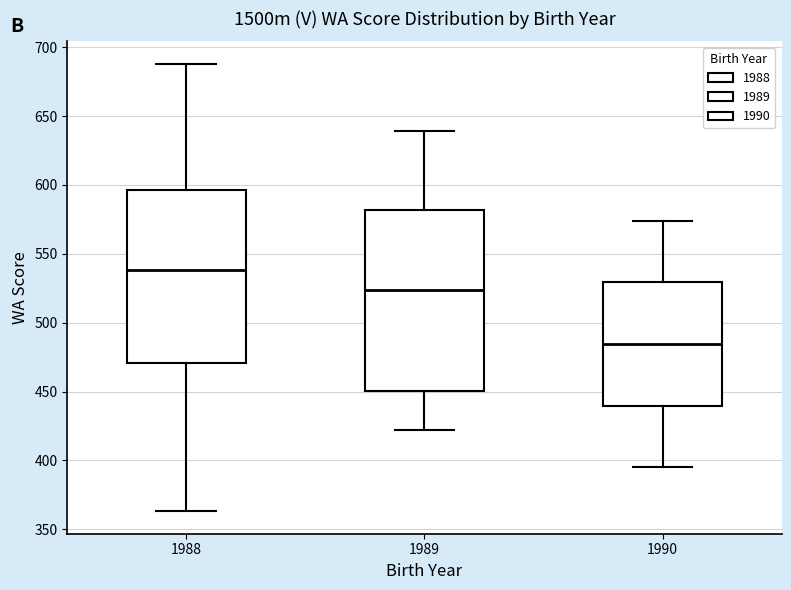

Reading left to right, transcribe this box plot: for each box, give where its median line is, the range the box spans, and where its two whiskers end, as read against the y-axis. The values are not printed on the chart, so give them approximately, as read against the axis.

1988: median 540, box 470 to 595, whiskers 365 to 690
1989: median 525, box 450 to 580, whiskers 420 to 640
1990: median 485, box 440 to 530, whiskers 395 to 575